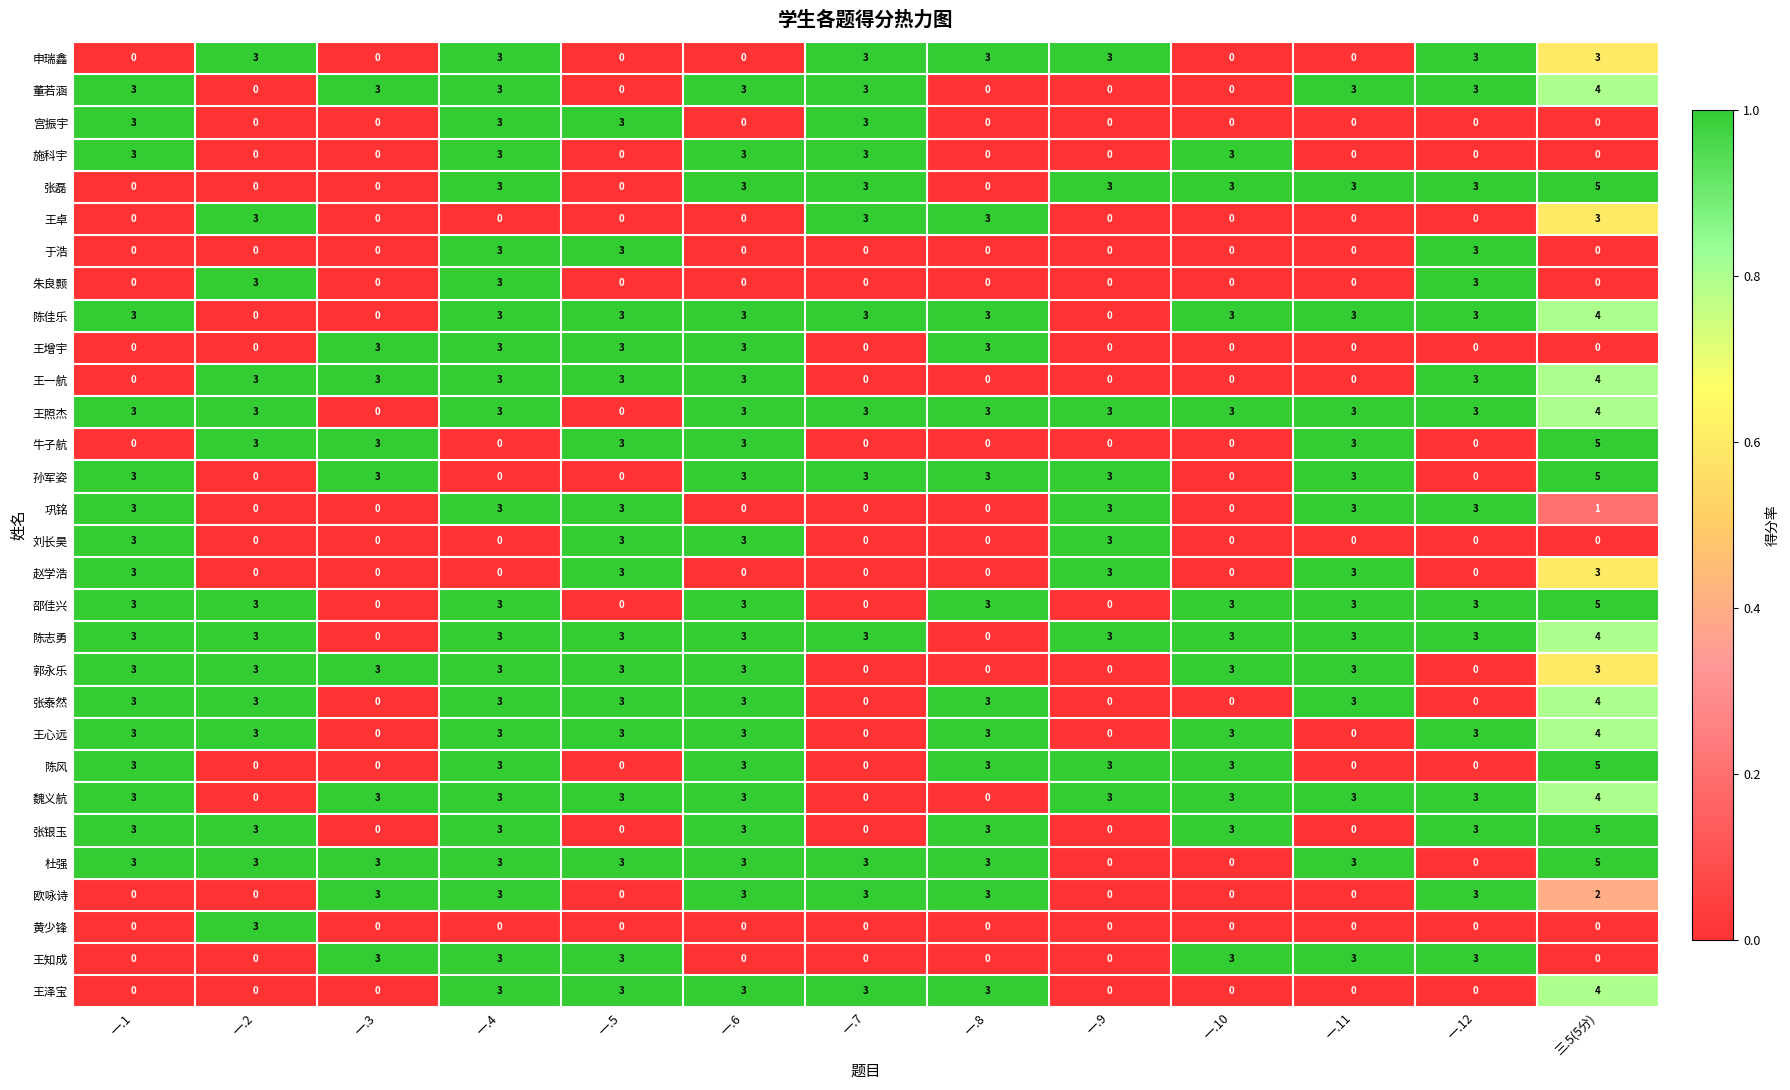

At how many categories does at least one series exceed 0?

13